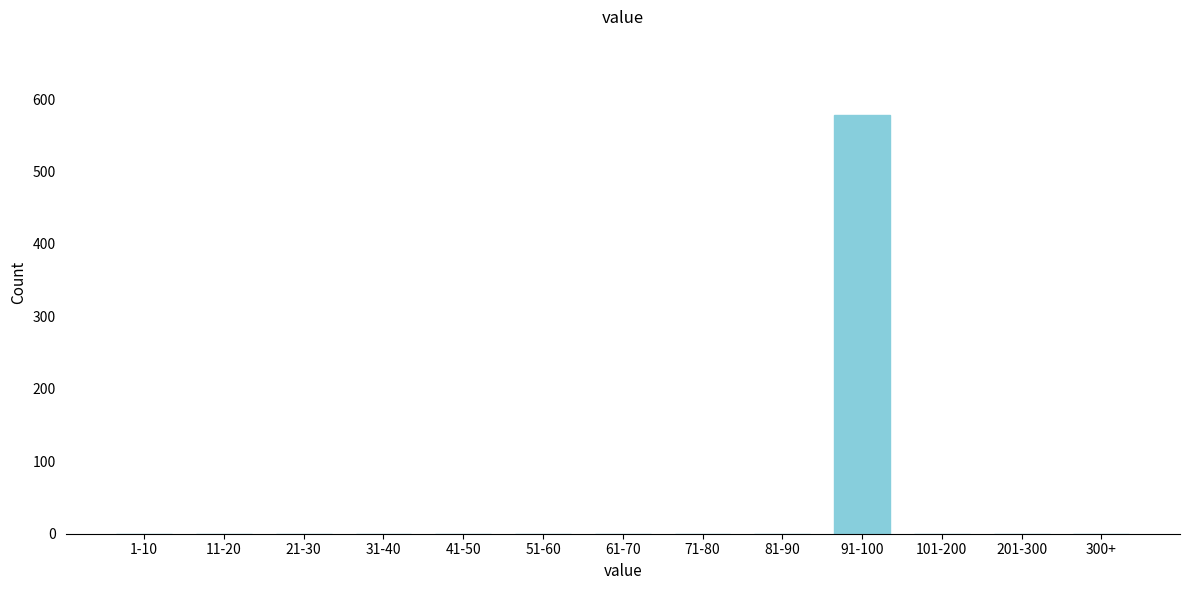

Reading left to right, list all the values displayed in this chart.

1-10=0	11-20=0	21-30=0	31-40=0	41-50=0	51-60=0	61-70=0	71-80=0	81-90=0	91-100=578	101-200=0	201-300=0	300+=0